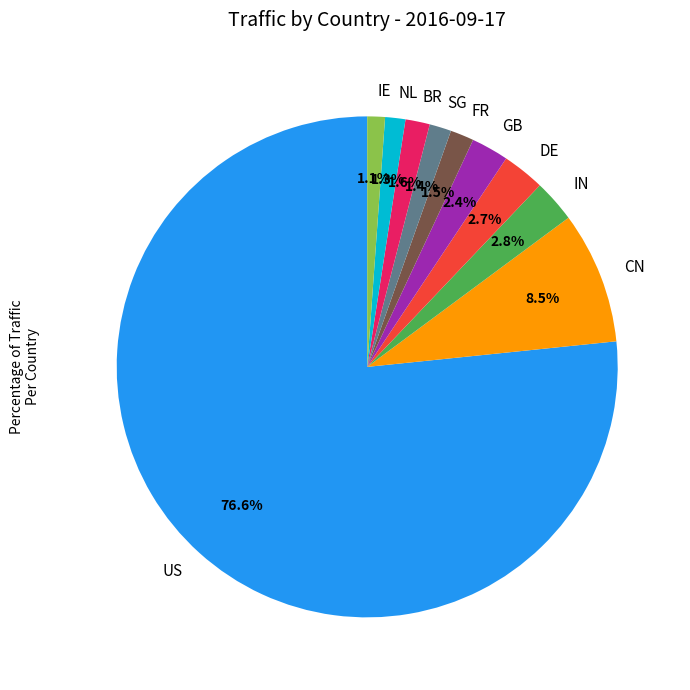

What portion of the pie excludes IN?

97.2%